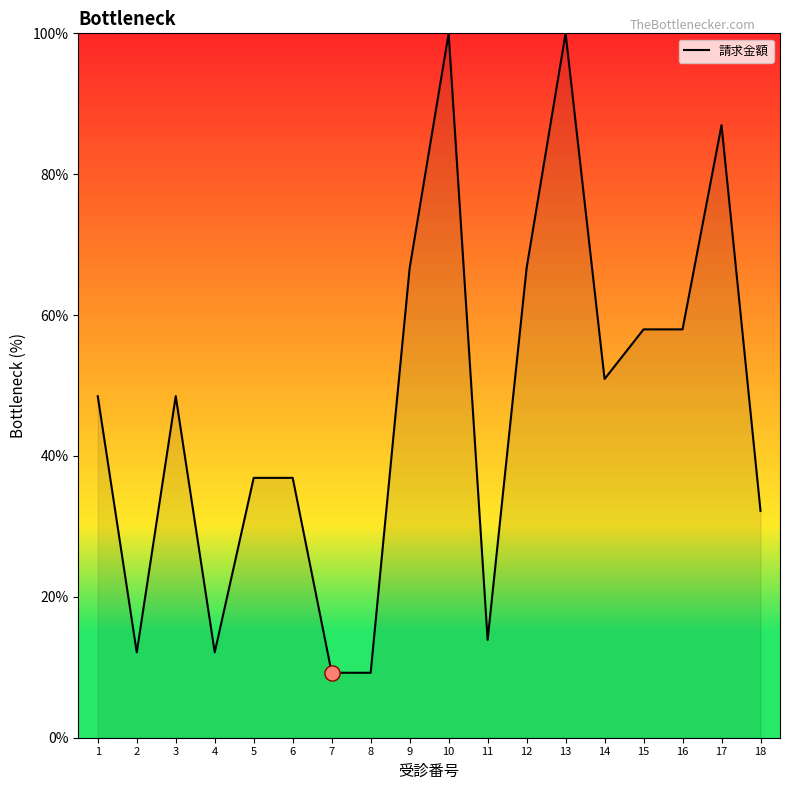

What is the change in value from 9 to 10?

+33.3